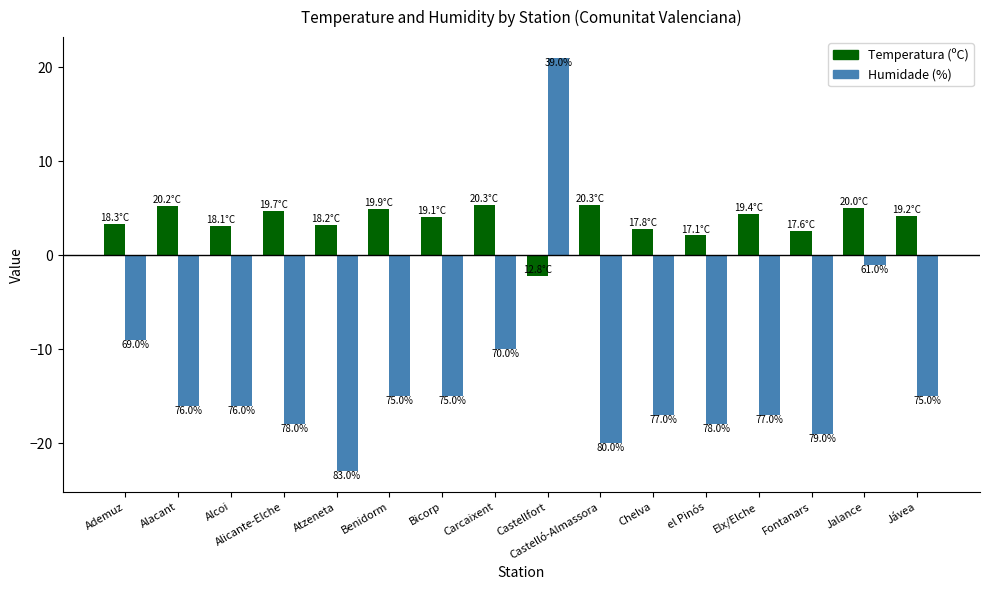

Which series has the largest total across all categories?

Temperatura (ºC)